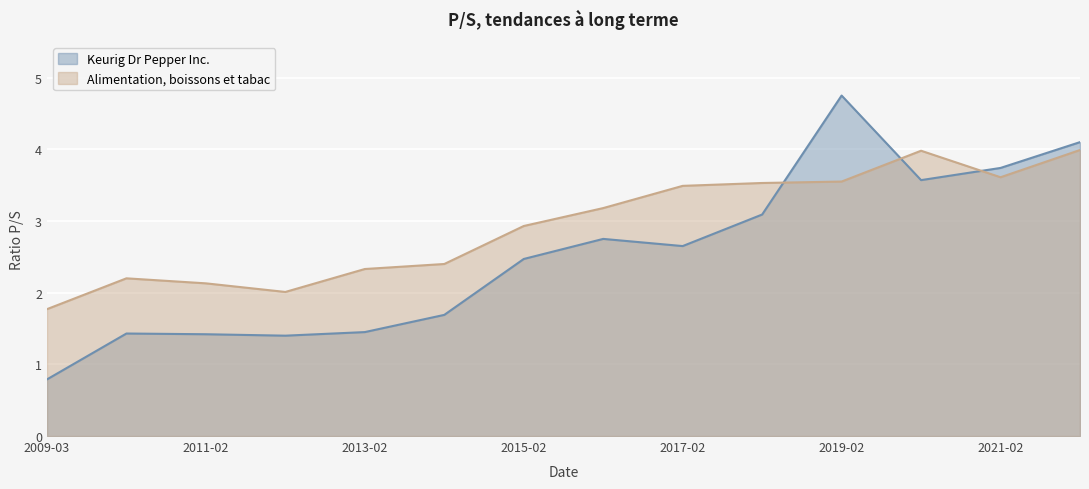

Is it true that Keurig Dr Pepper Inc. equals 2.8 at 2016-02-23?

True